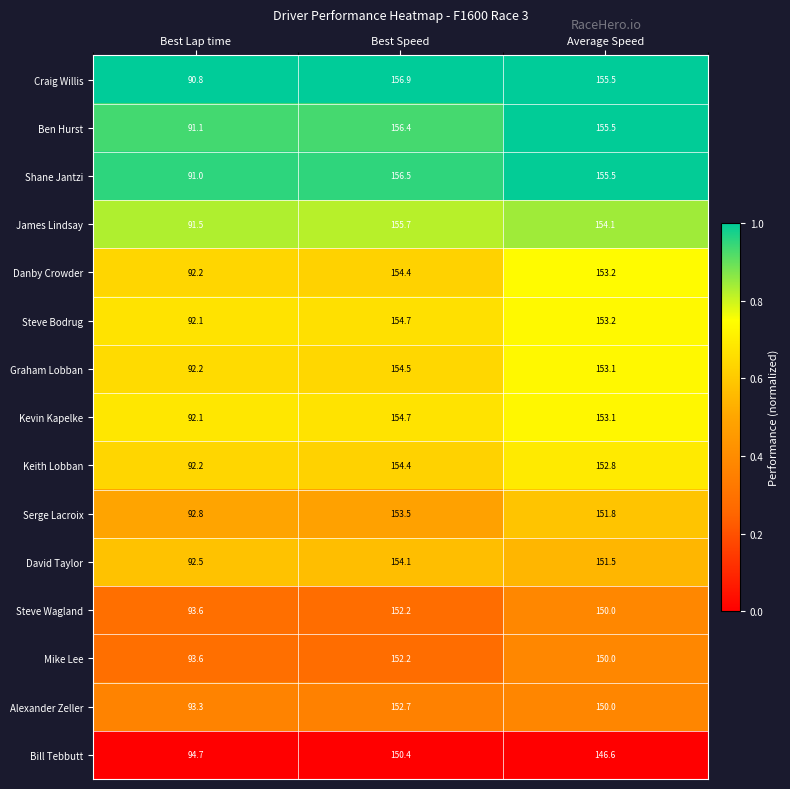

At which category is the sum across all series the highest?

Best Speed